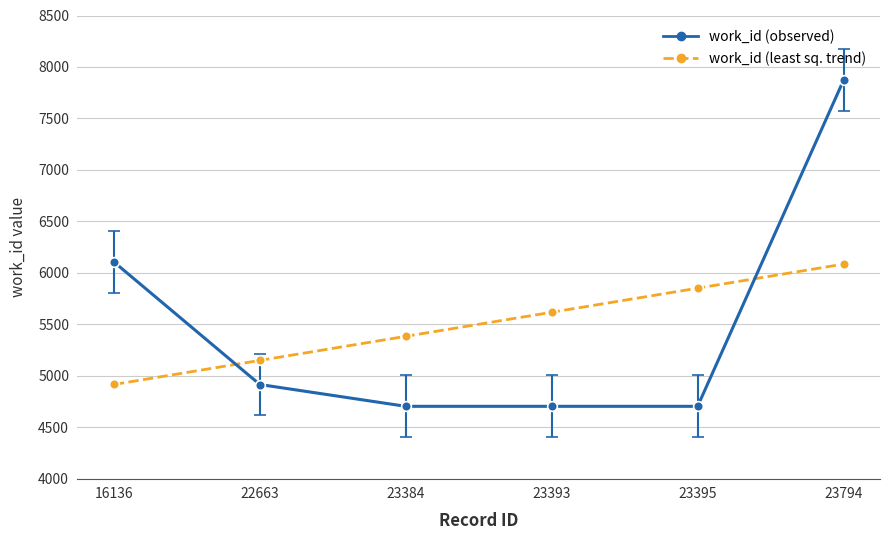

Count the number of categories in the chart.

6